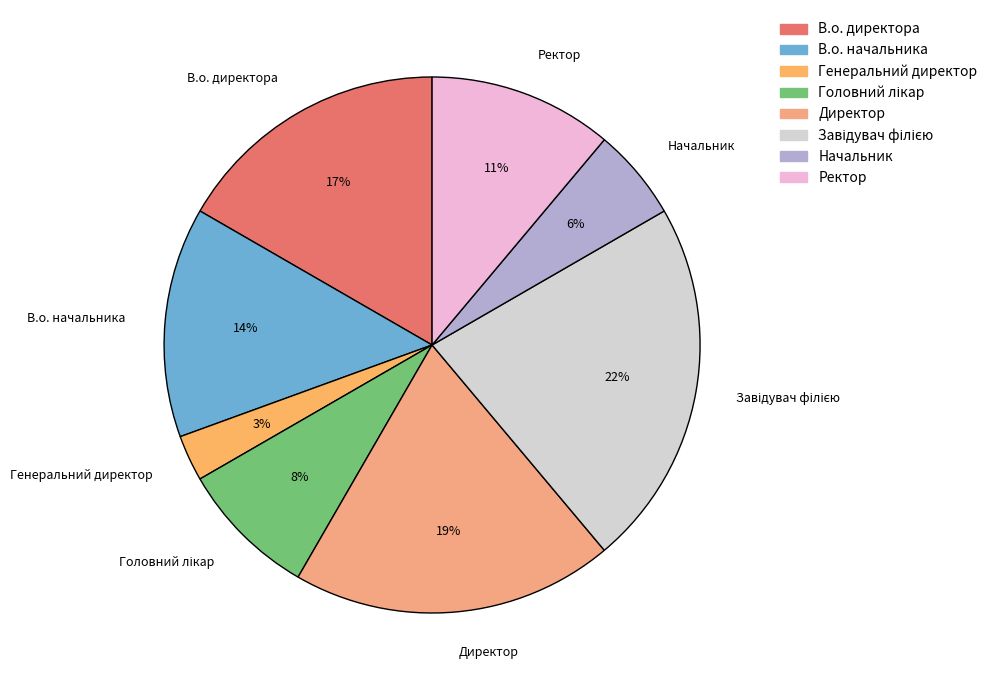

Does Генеральний директор account for over 50% of the chart?

No